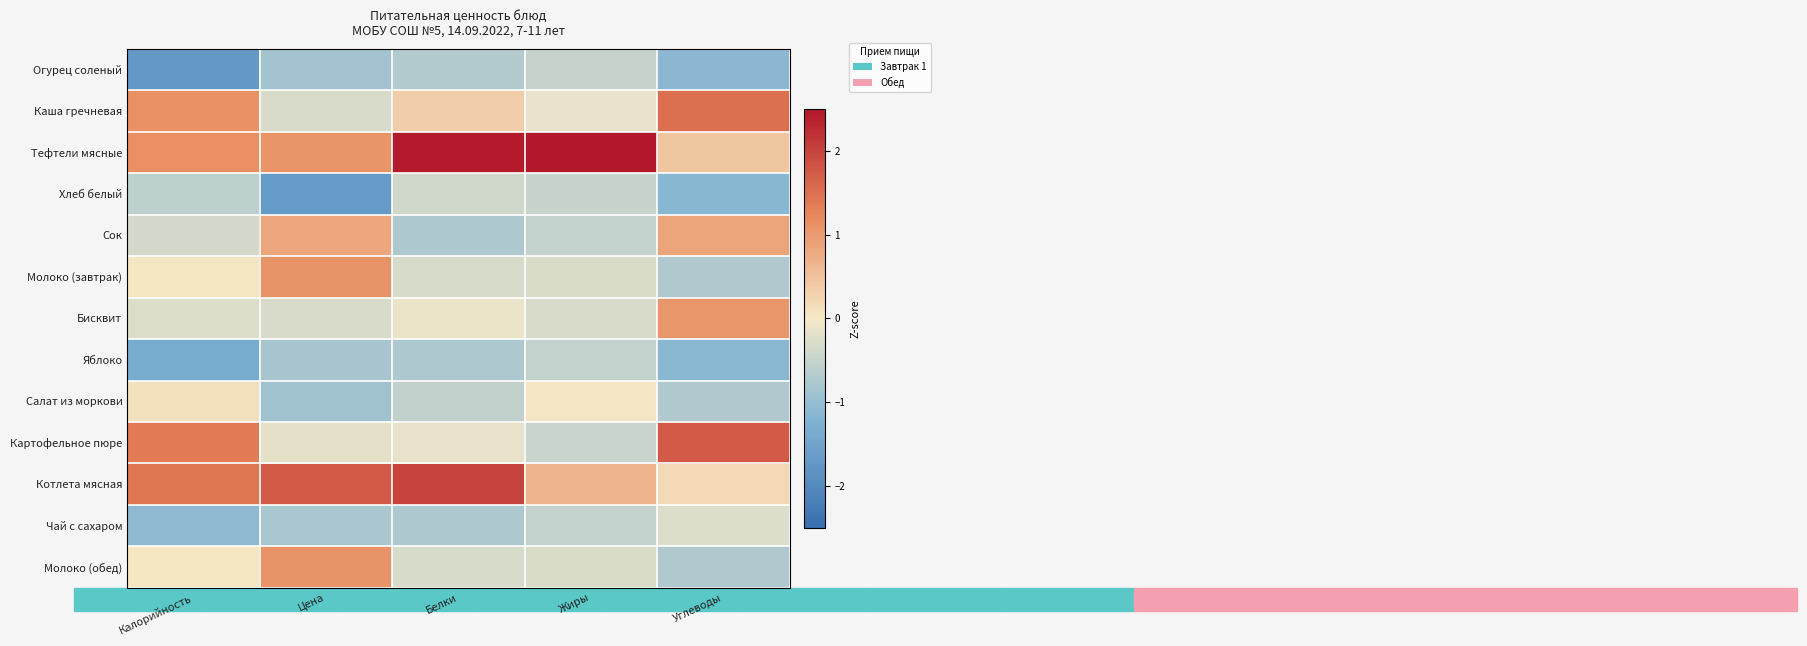

What is the spread (max minus min) of values at Углеводы?

2.9